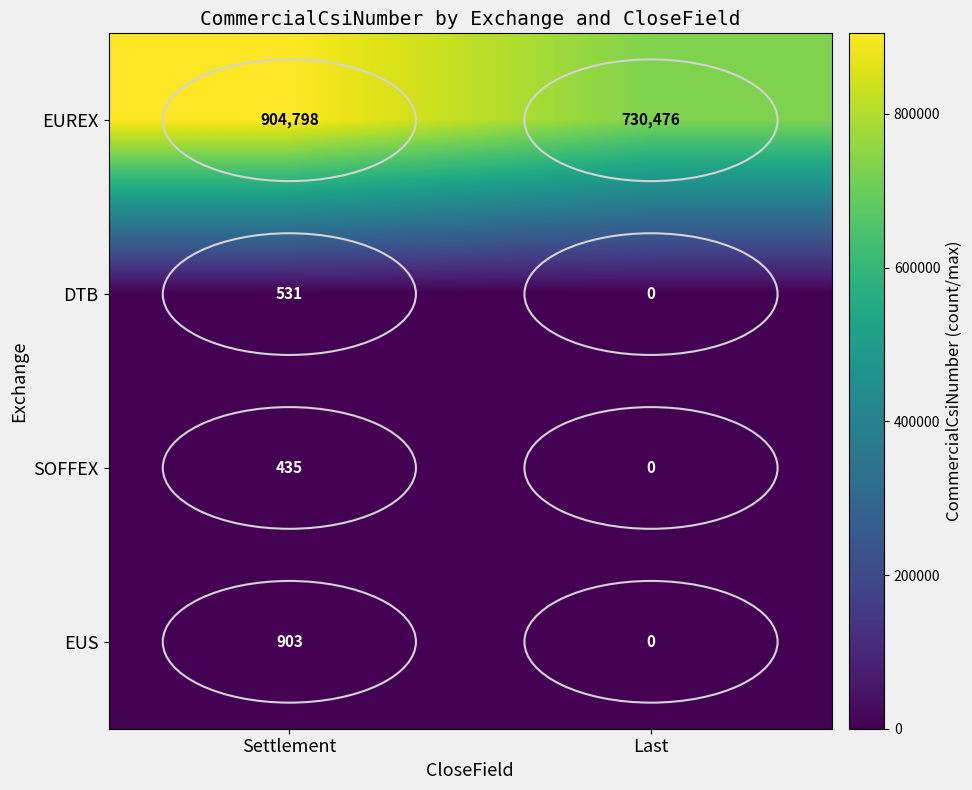

What is the total value across all series at Settlement?

906667